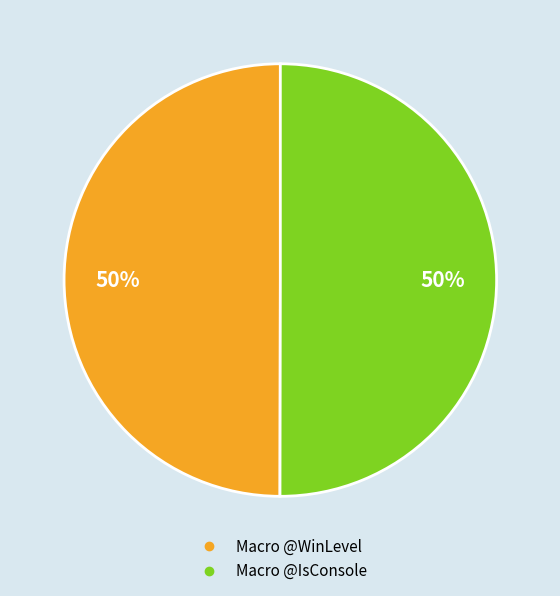

How many segments does this pie chart have?

2